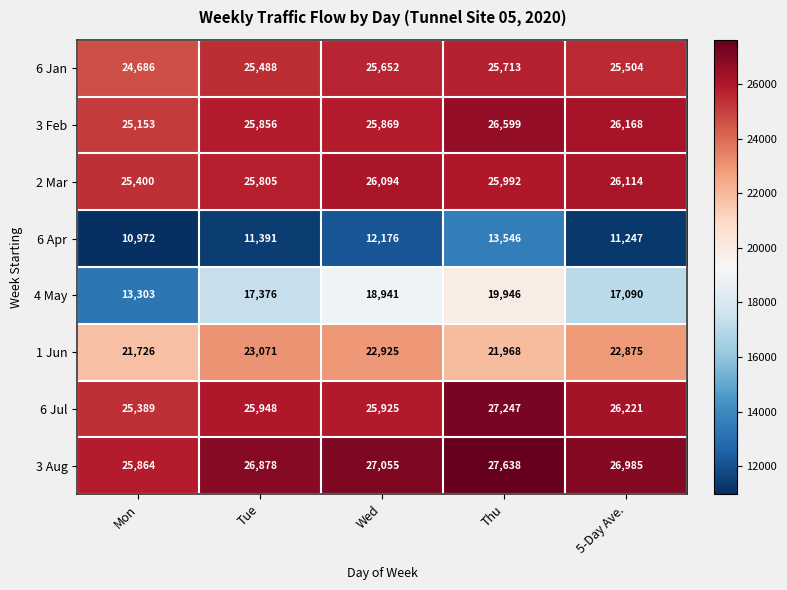

What is the total value across all series at Wed?

184637